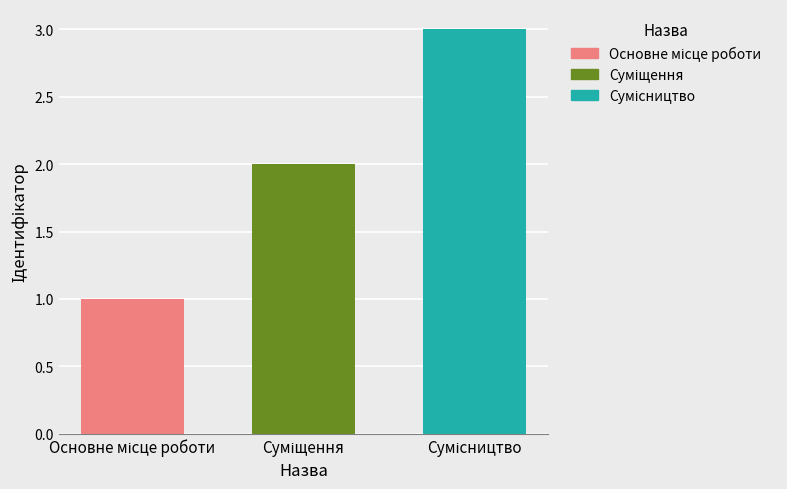

What is the greatest value displayed?

3